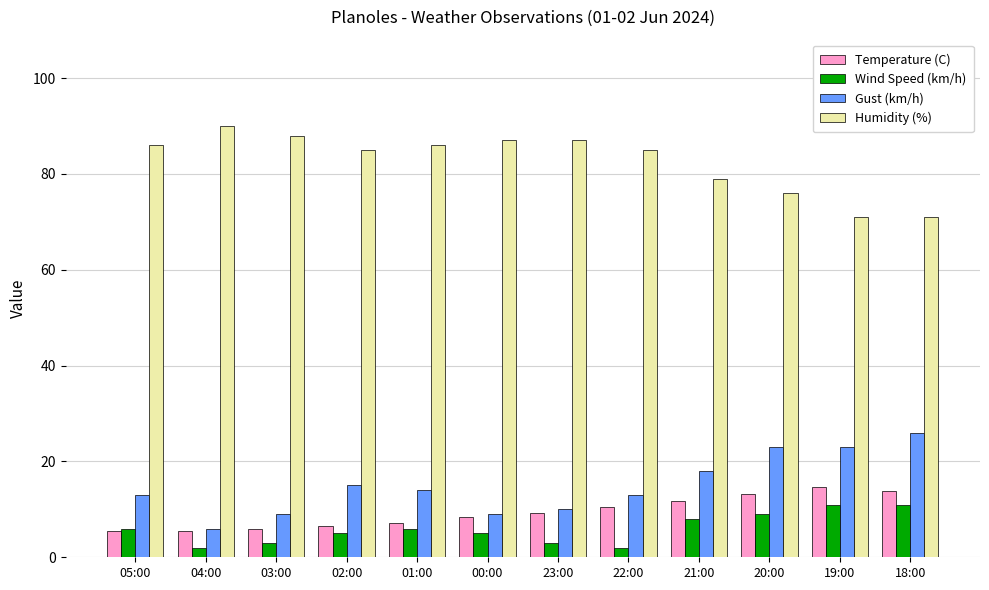

What are all the series names shown in the legend?

Temperature (C), Wind Speed (km/h), Gust (km/h), Humidity (%)